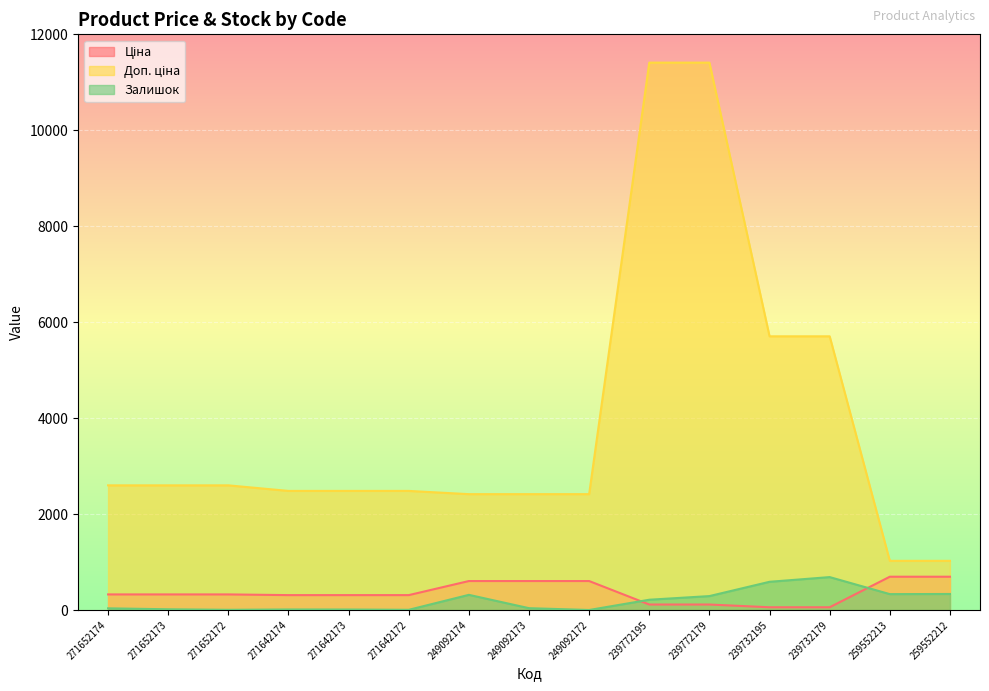

How many lines are shown in the chart?

3